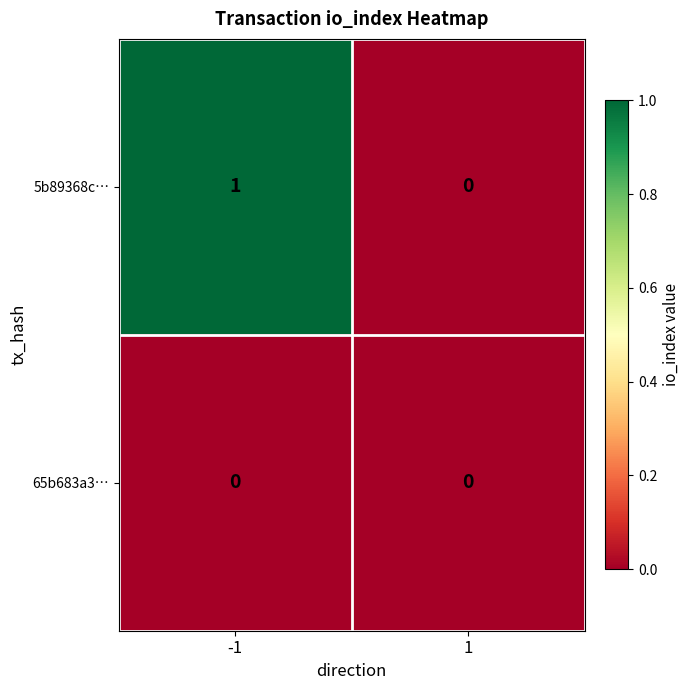

What is the total value across all series at -1?

1